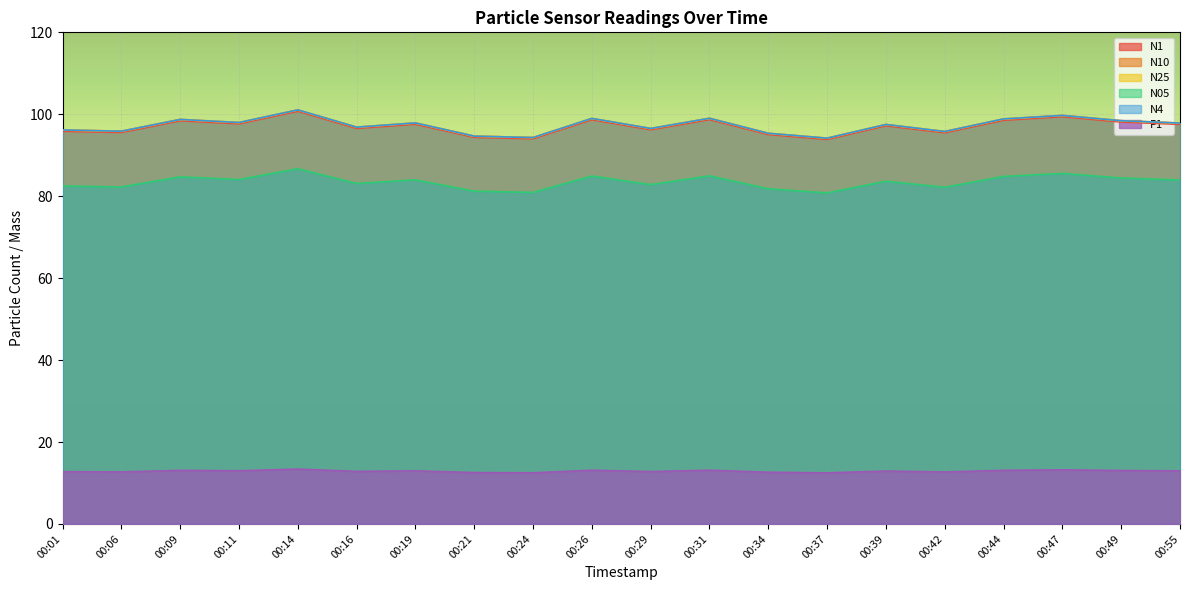

Is the value of N4 at 00:47 greater than the value of N10 at 00:19?

Yes